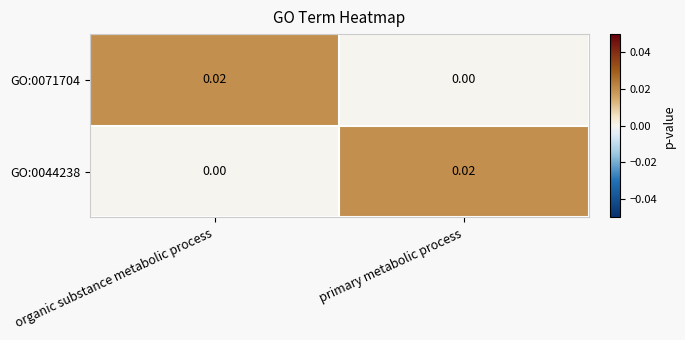

List the labels in order of GO:0044238 value, largest first.

primary metabolic process, organic substance metabolic process